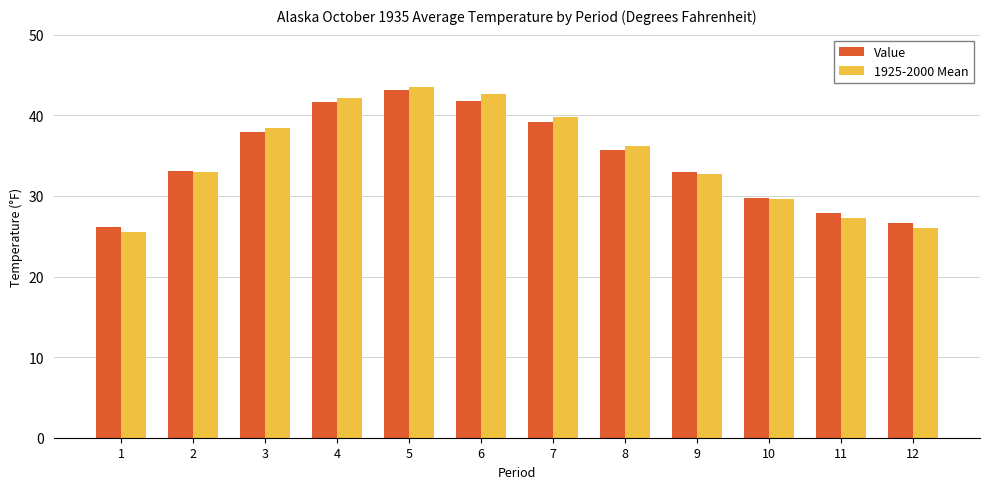

What is the value of the 1925-2000 Mean bar at the 10th from the left?

29.6